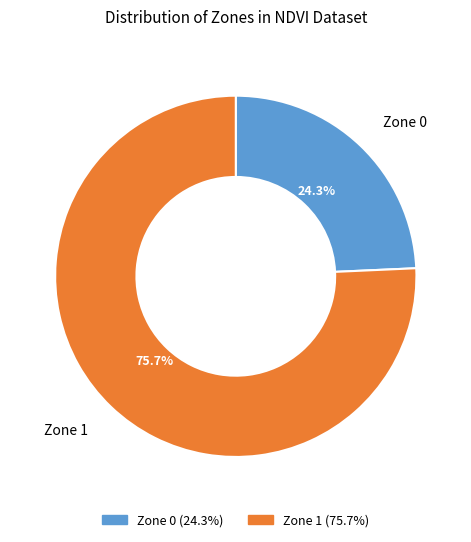

To the nearest percent, what percentage of the pie is Zone 1?

76%